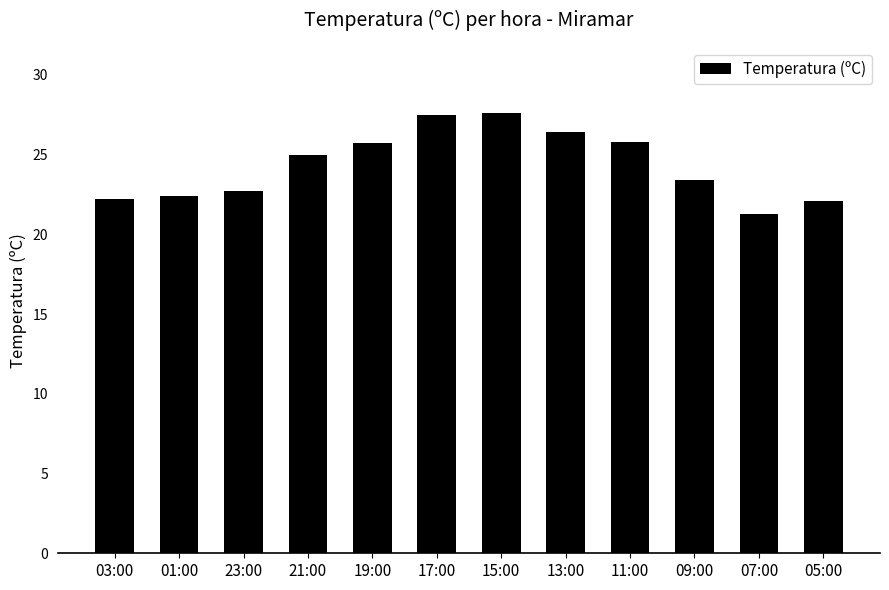

The value at 19:00 is 25.7. True or false?

True